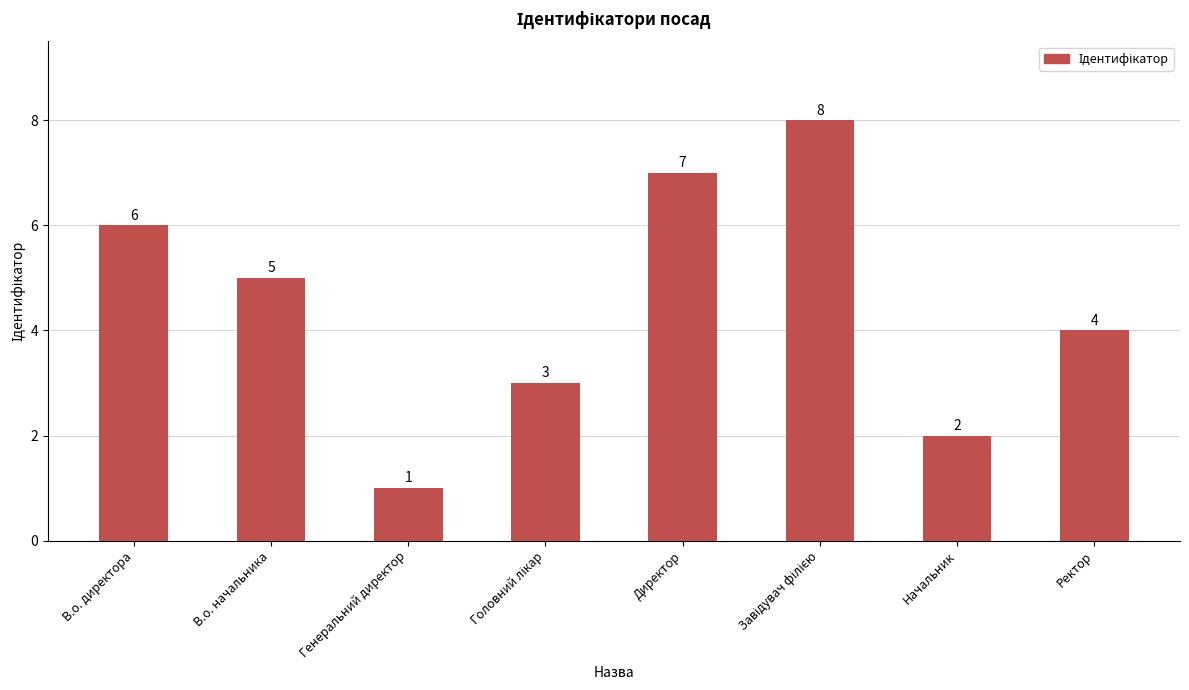

Is it true that the value at Начальник is 3?

False